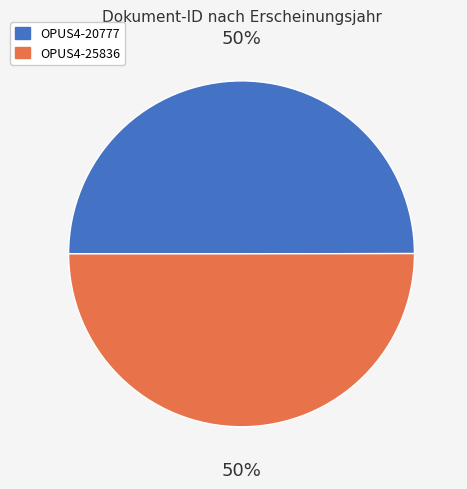

Count the number of slices in the pie.

2